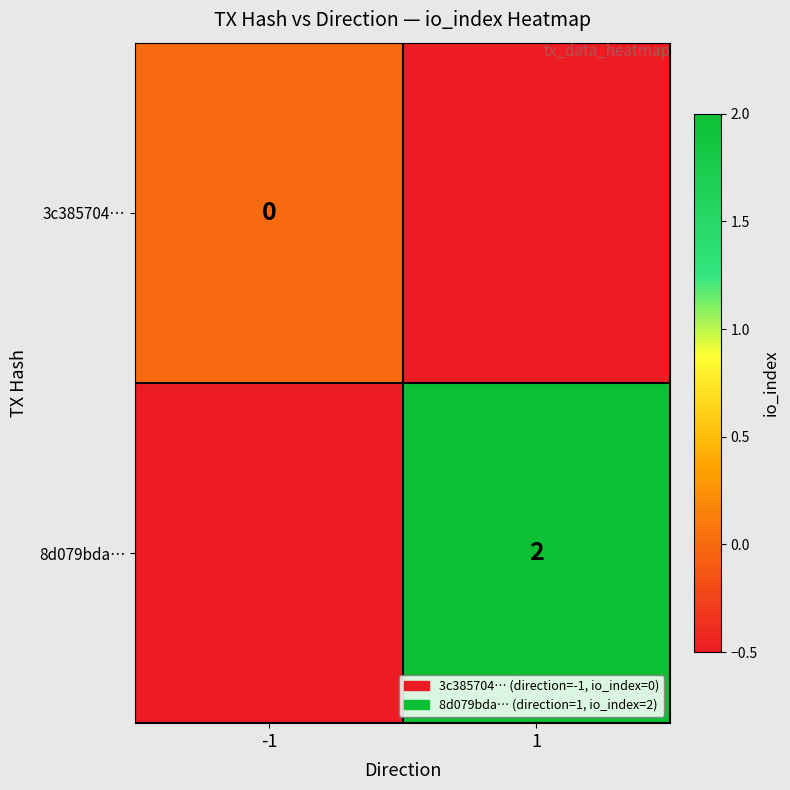

The 8d079bda… series shows 2.0 at 1. True or false?

True